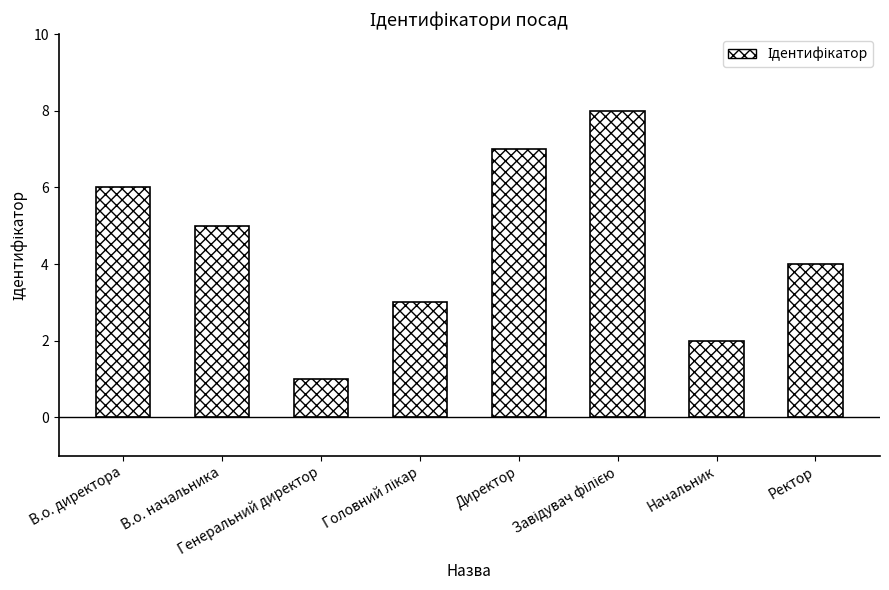

Are the bars horizontal?

No